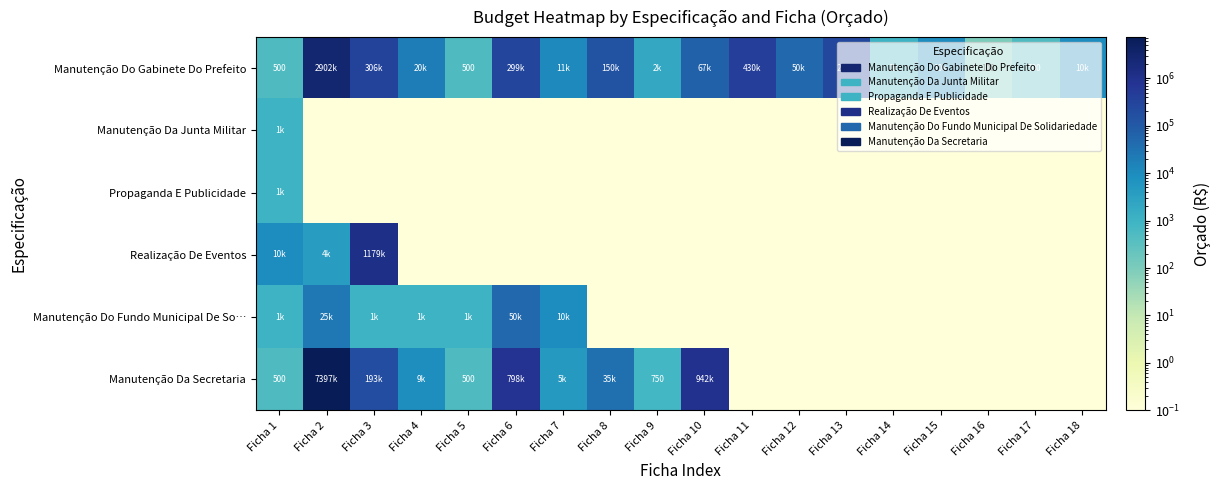

The Manutenção Da Secretaria series shows 750.0 at Ficha 9. True or false?

True